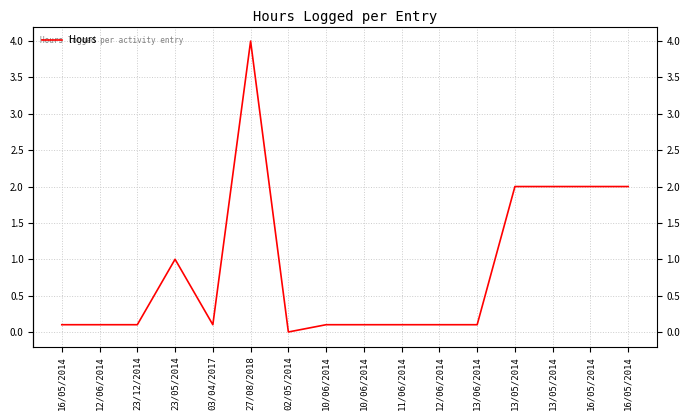

At which label is the value closest to 2?

13/05/2014